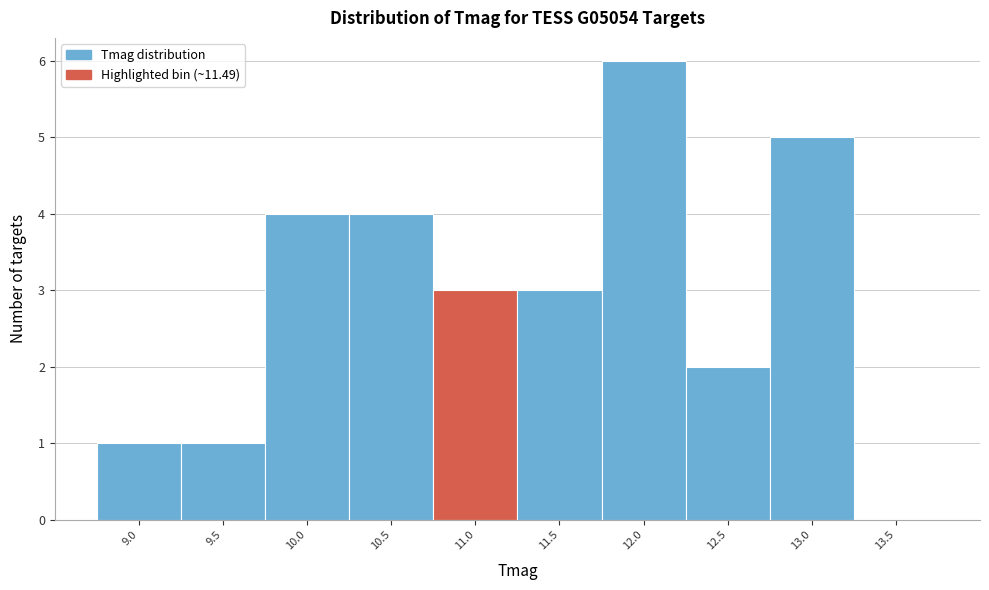

Reading left to right, transcribe all the data shown in this chart.

9.0=1	9.5=1	10.0=4	10.5=4	11.0=3	11.5=3	12.0=6	12.5=2	13.0=5	13.5=0